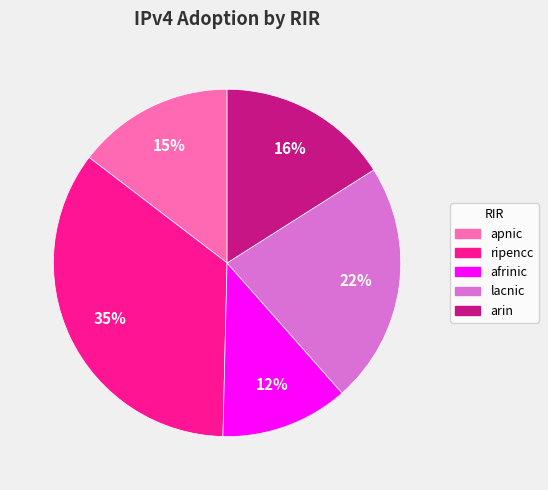

To the nearest percent, what is the combined percentage of arin and ripencc?

51%